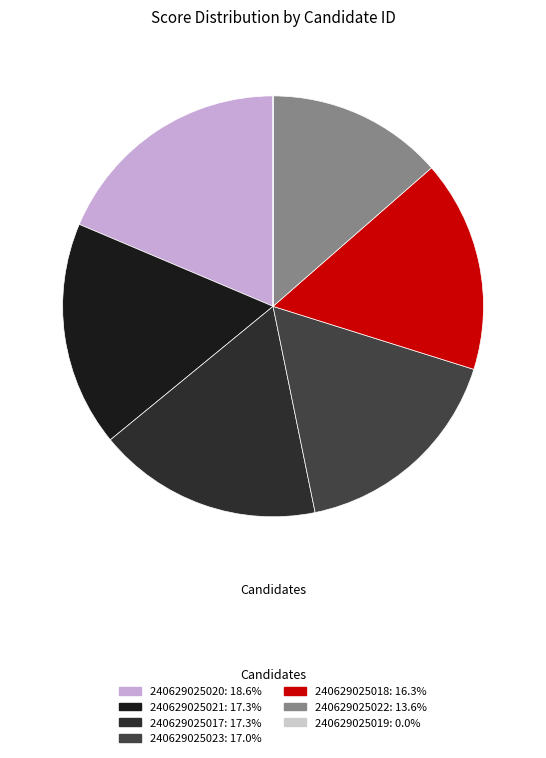

Which slice is the smallest?

240629025019